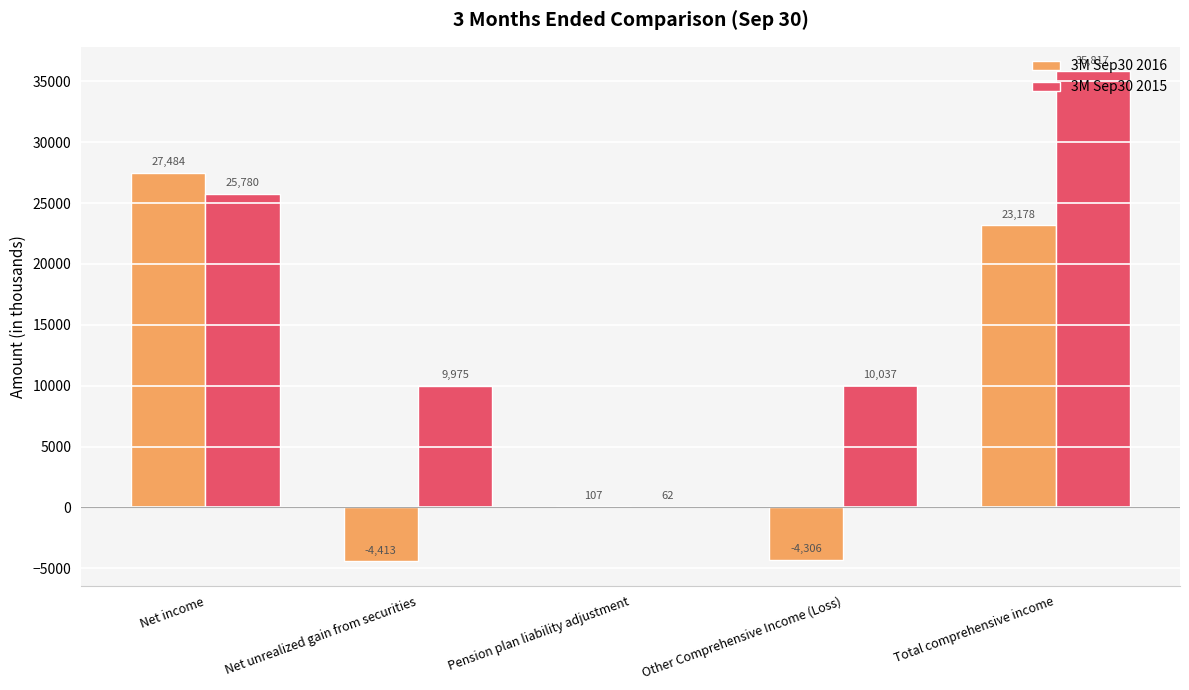

Reading left to right, extract all data points from this chart.

3M Sep30 2016: 27484	-4413	107	-4306	23178
3M Sep30 2015: 25780	9975	62	10037	35817